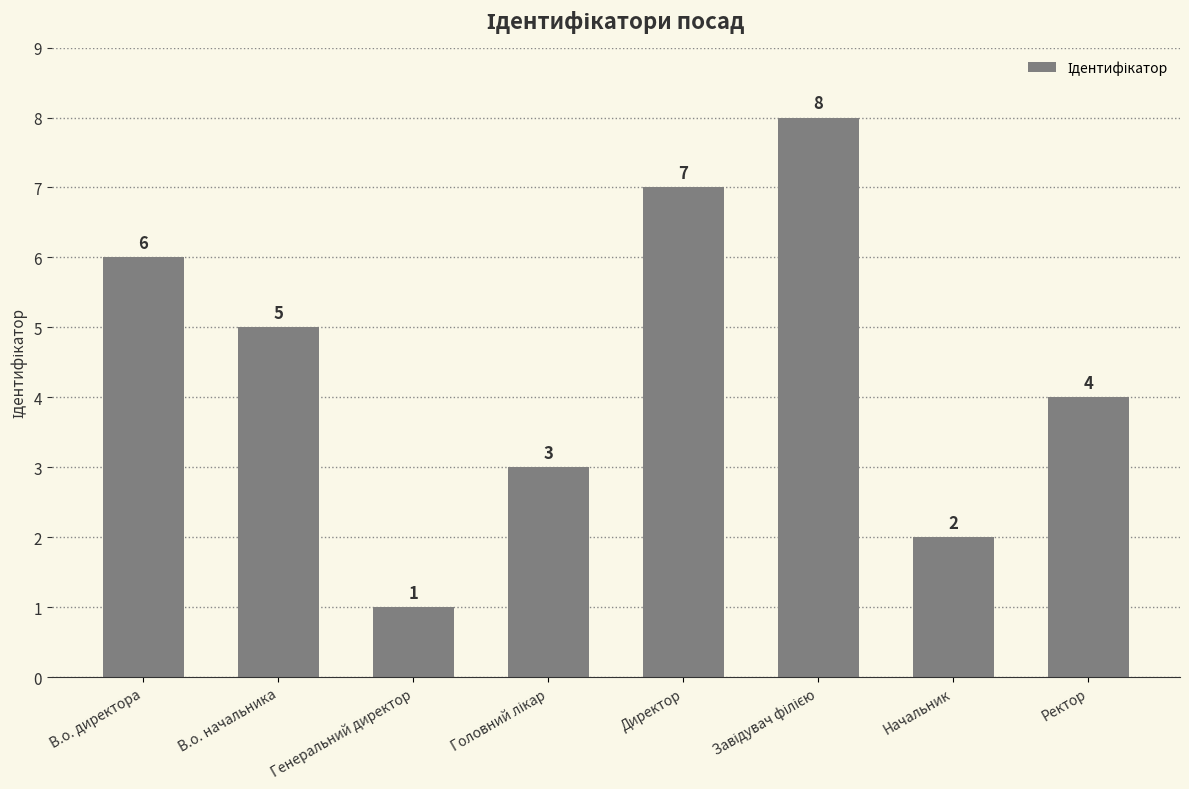

Approximately how many times larger is the value at В.о. начальника compared to В.о. директора?

0.8